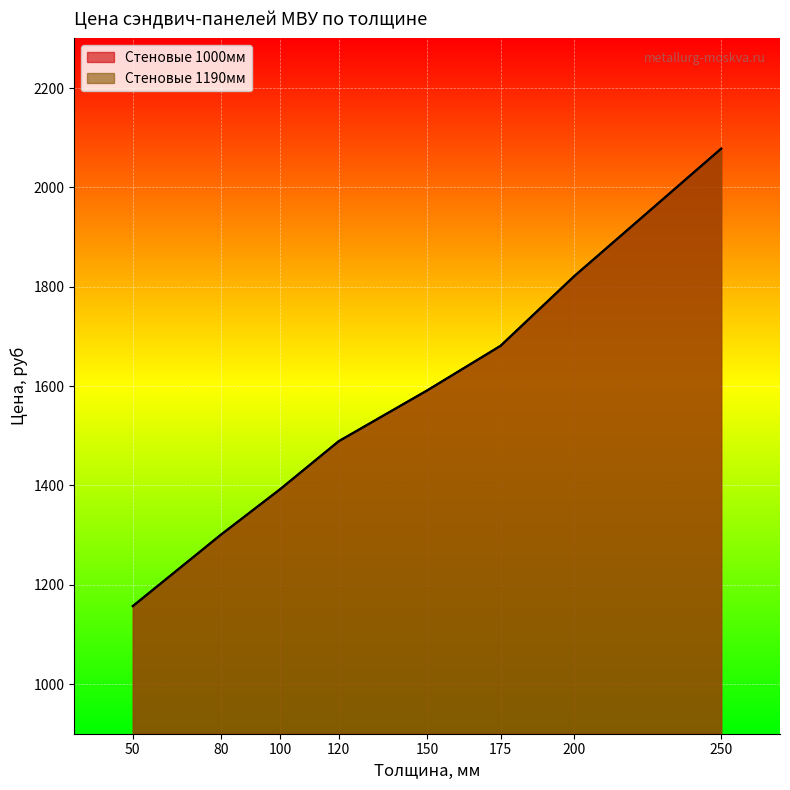

What is the sum of the Стеновые 1000мм values at 120 and 100?

2881